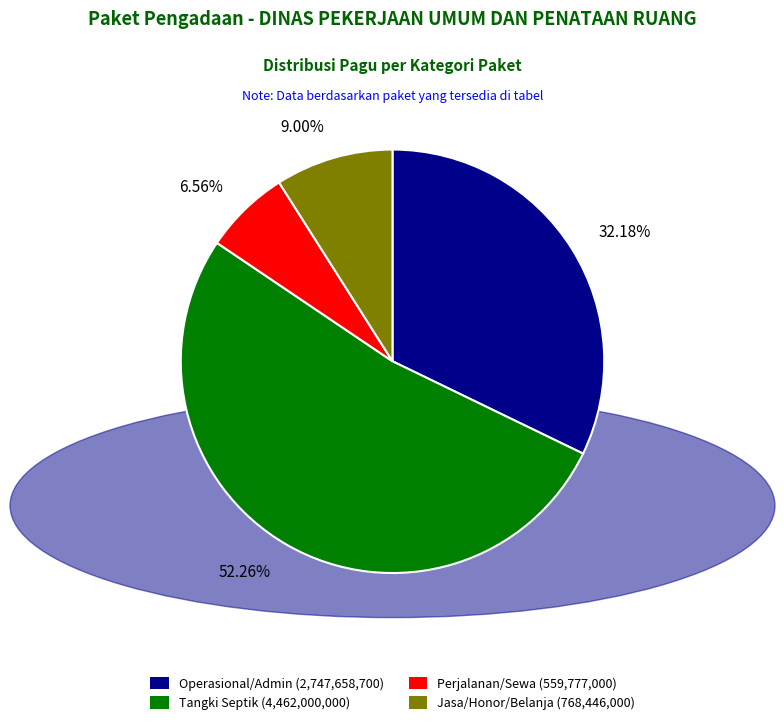

To the nearest percent, what is the average slice percentage?

25%